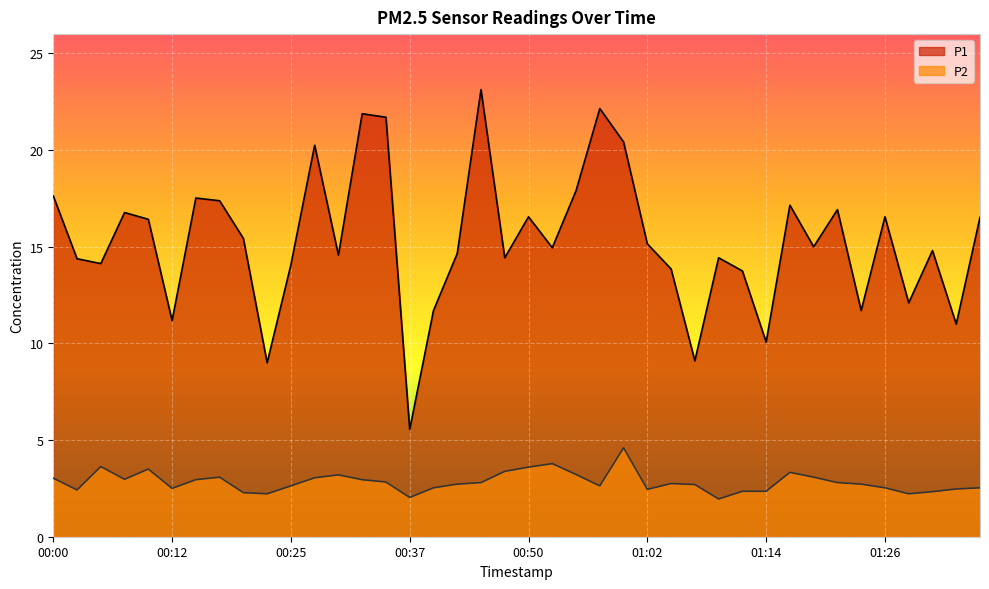

Which category has the lowest value across all series?

01:09